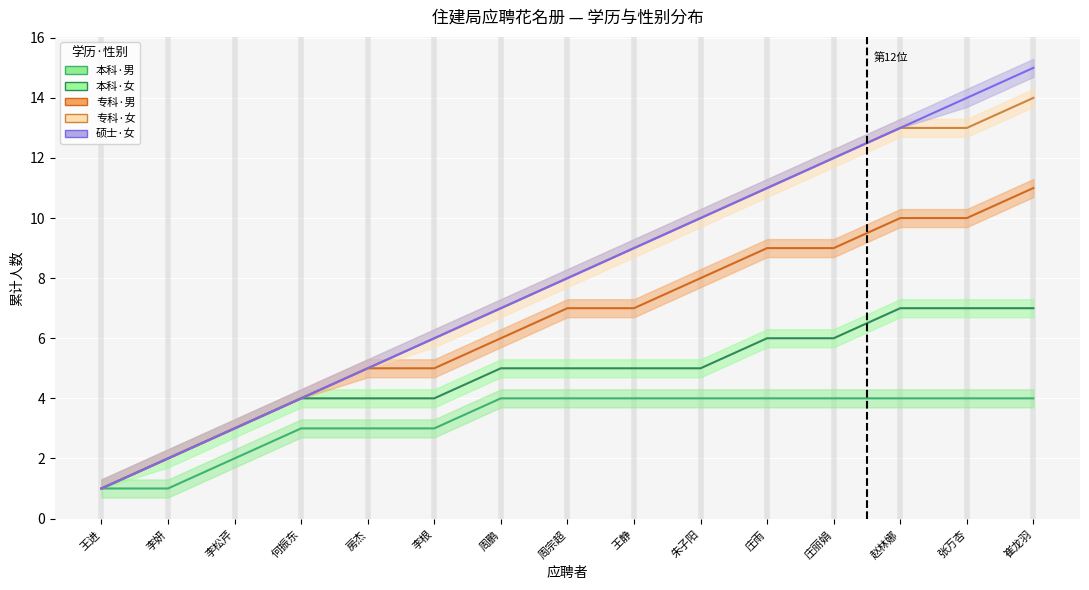

What is the average value of the 本科·男 series?

3